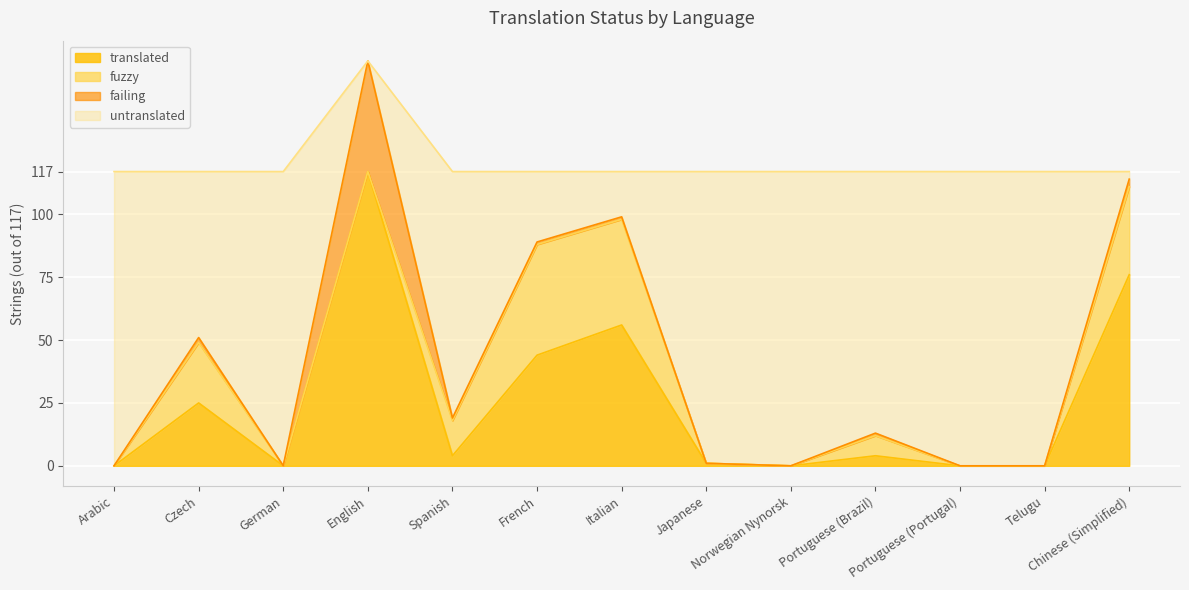

True or false: failing and translated cross at least once.

False